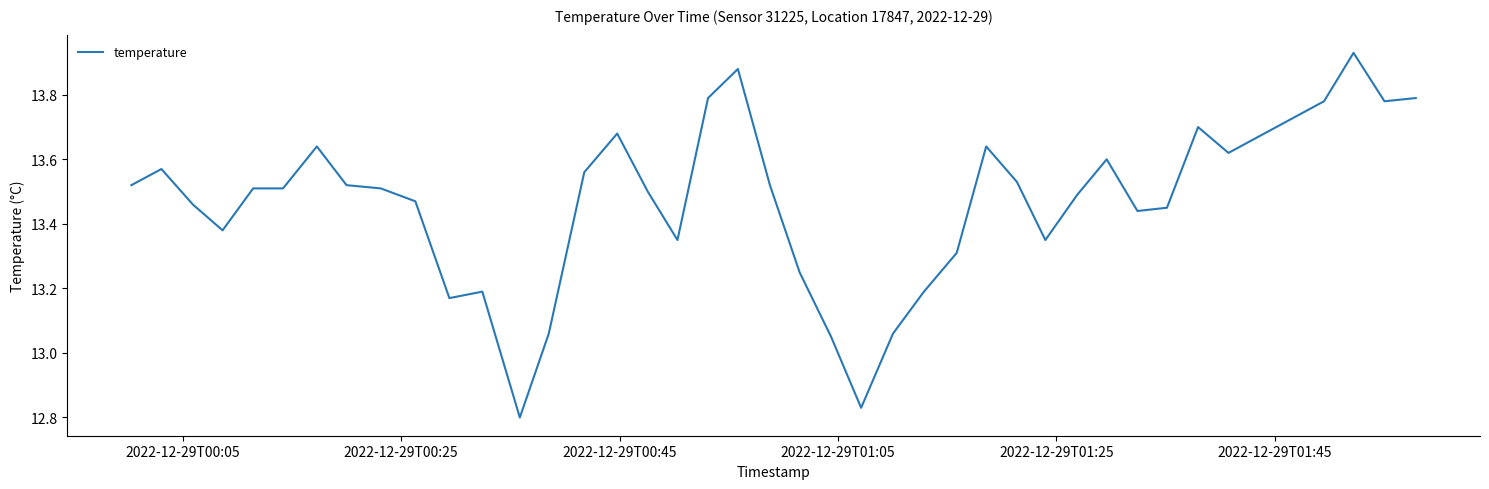

What is the difference between the maximum and minimum values?

1.1